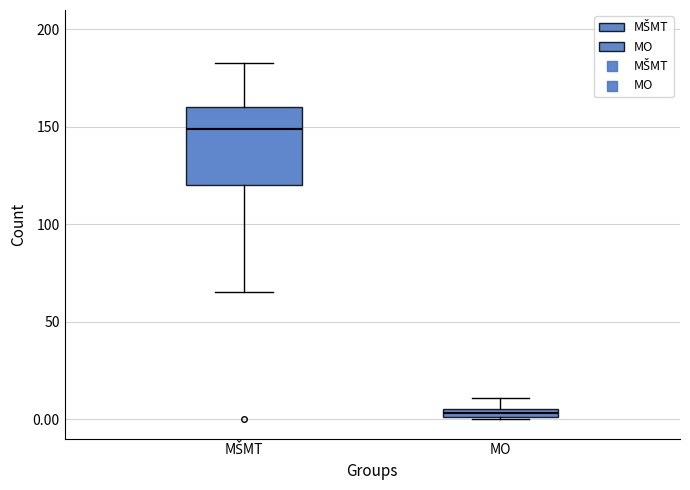

Which box is the tallest, from its lower edge to its upper edge?

MŠMT